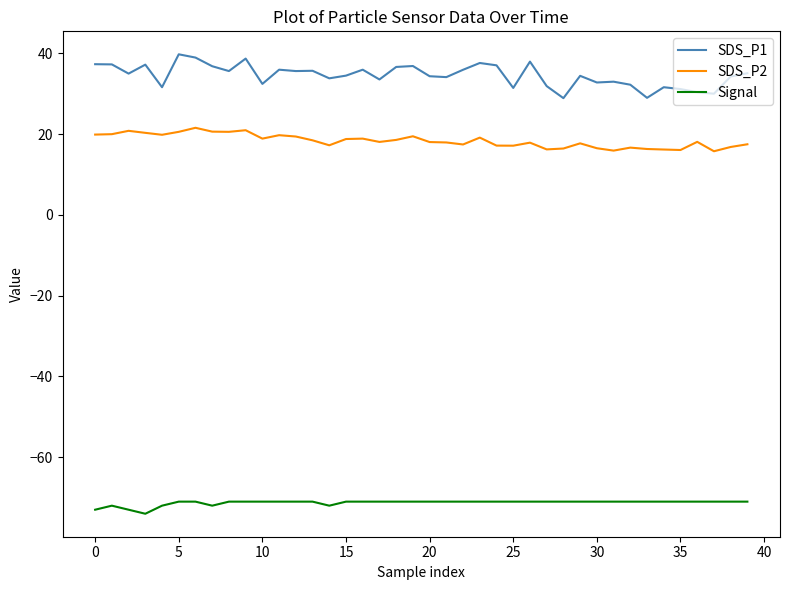

True or false: SDS_P2 and SDS_P1 intersect in this chart.

False